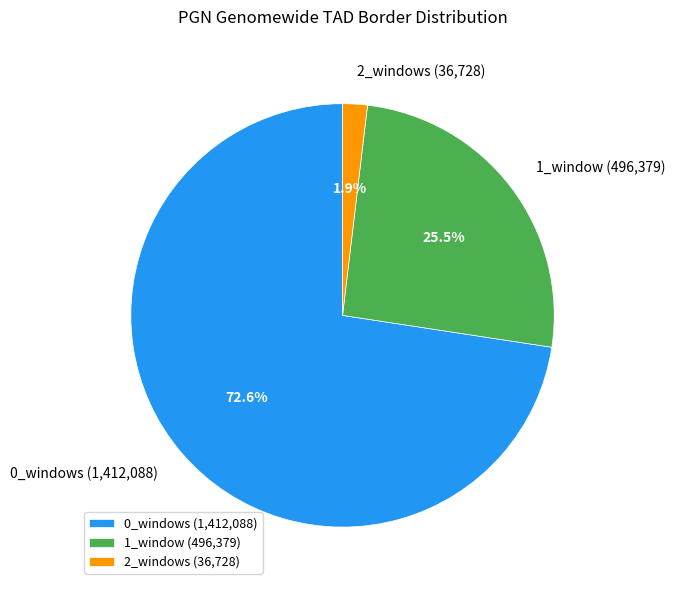

How much of the chart is everything except 1_window?

74.5%